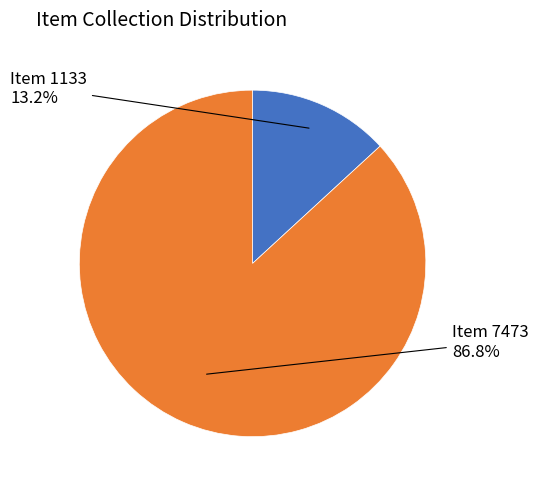

What percentage is NOT represented by Item 7473?

13.2%